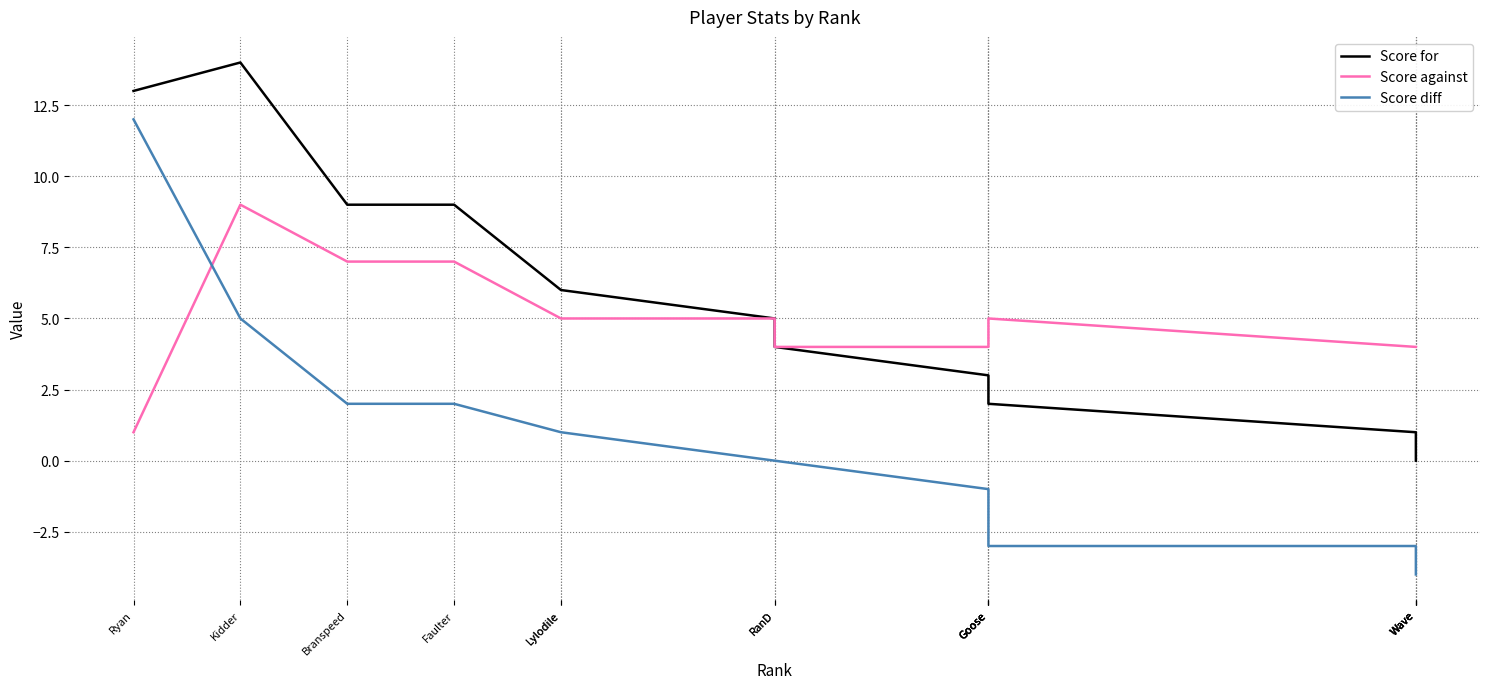

What is the difference between the Score against values at Ryan and Branspeed?

6